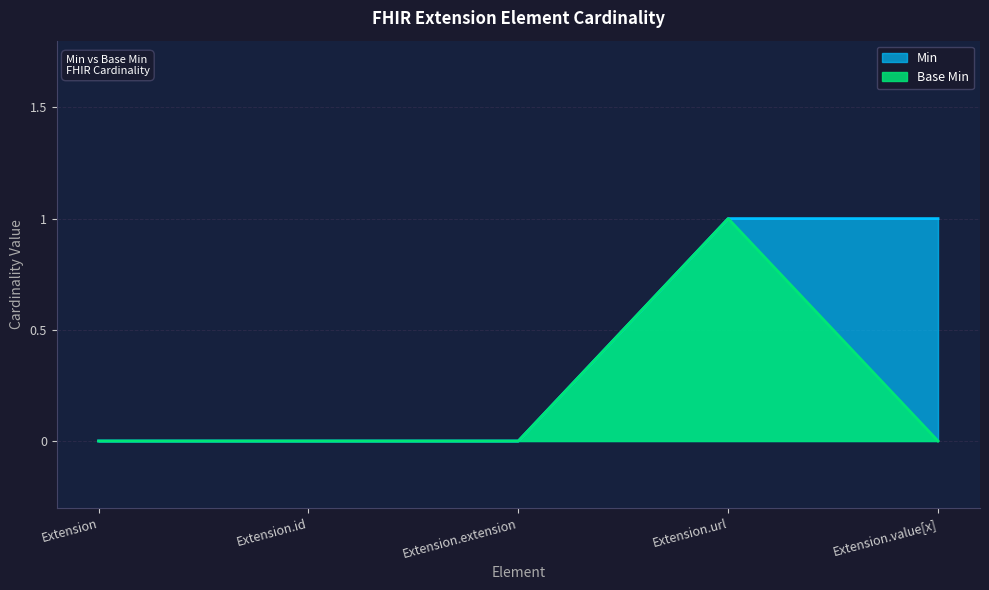

At which category does the chart reach its minimum across all series?

Extension